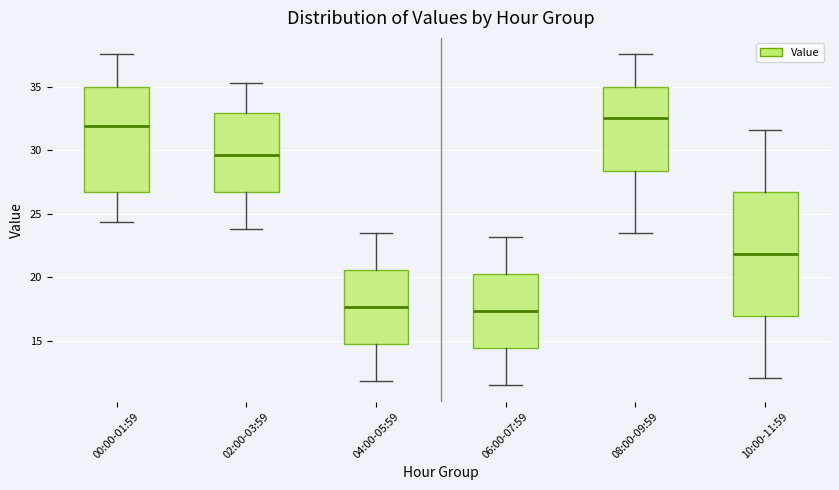

Reading left to right, read every box against the y-axis: the position of its median line, the range the box covers, and the ends of its whiskers. The values are not printed on the chart, so give them approximately, as read against the axis.

00:00-01:59: median 32.0, box 27.0 to 35.0, whiskers 24.5 to 37.5
02:00-03:59: median 29.5, box 26.5 to 33.0, whiskers 24.0 to 35.5
04:00-05:59: median 17.5, box 14.5 to 20.5, whiskers 12.0 to 23.5
06:00-07:59: median 17.5, box 14.5 to 20.5, whiskers 11.5 to 23.0
08:00-09:59: median 32.5, box 28.5 to 35.0, whiskers 23.5 to 37.5
10:00-11:59: median 22.0, box 17.0 to 26.5, whiskers 12.0 to 31.5